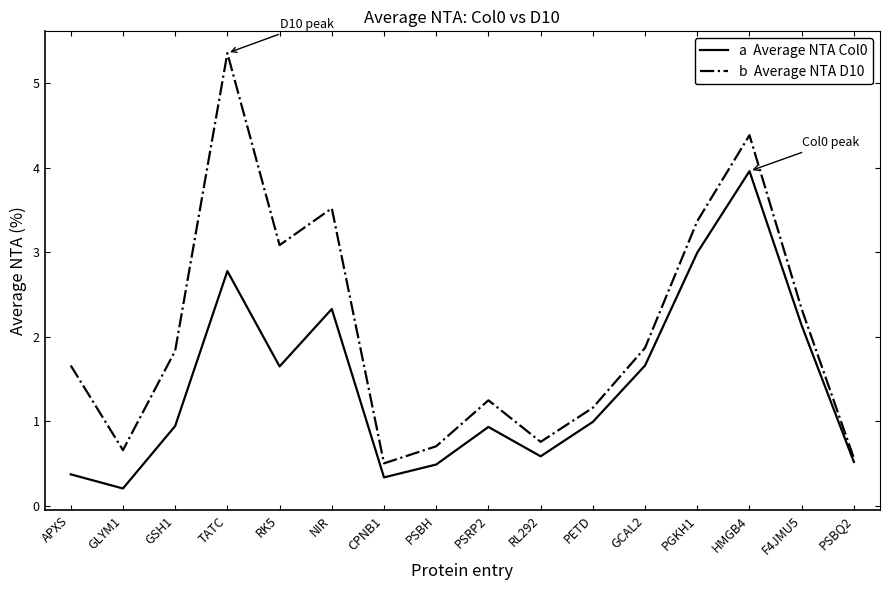

What position from the left is GSH1?

3